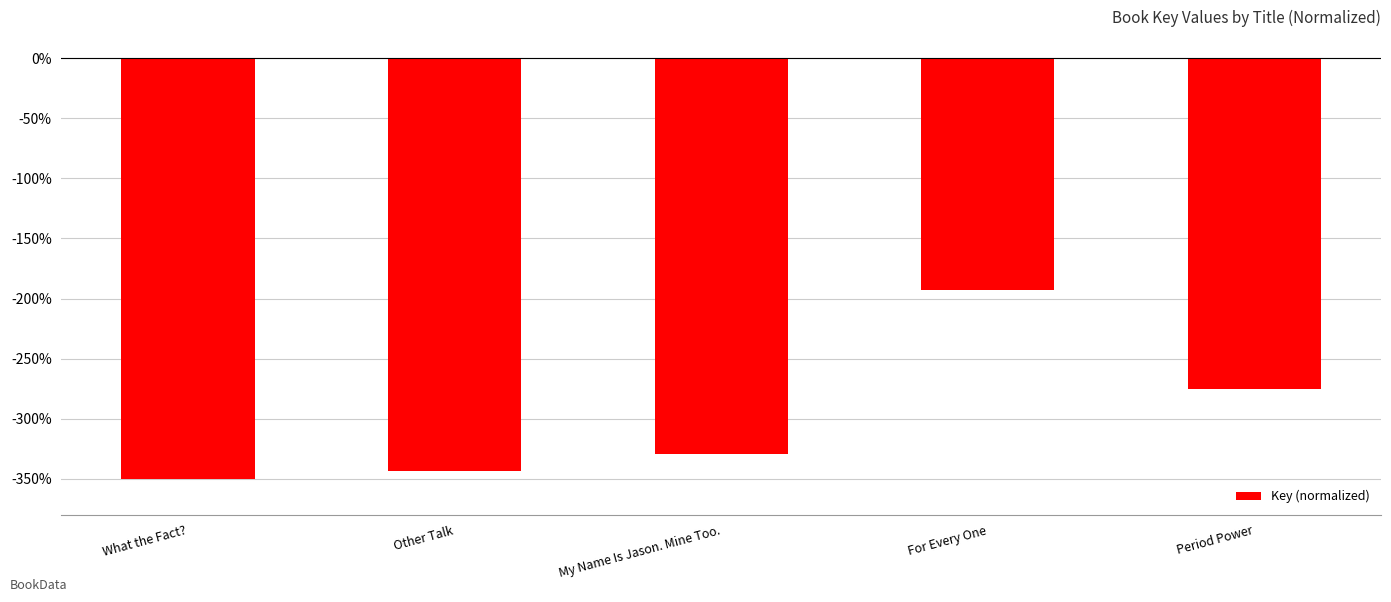

List the labels in order of value, largest first.

For Every One, Period Power, My Name Is Jason. Mine Too., Other Talk, What the Fact?